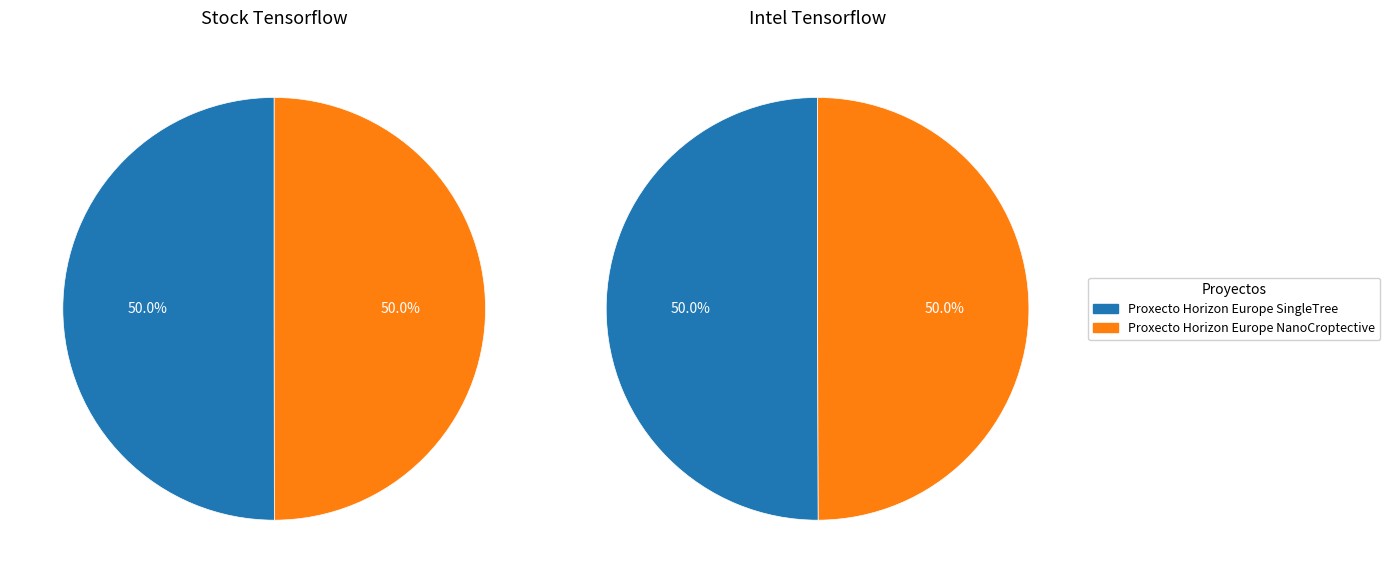

Rank the series by their maximum value, from lowest to highest.

Stock Tensorflow, Intel Tensorflow